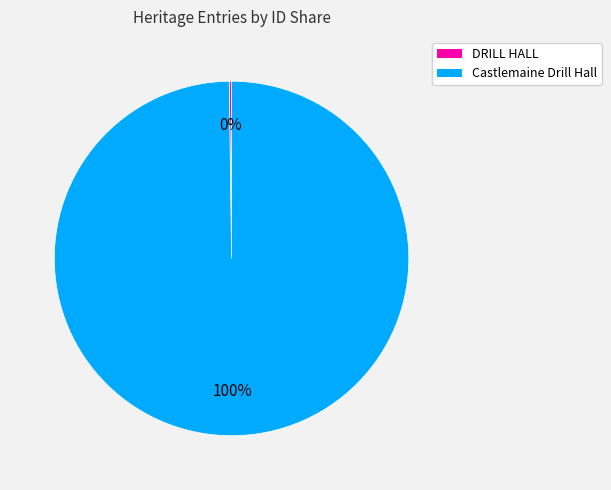

What is the largest slice in the pie chart?

Castlemaine Drill Hall